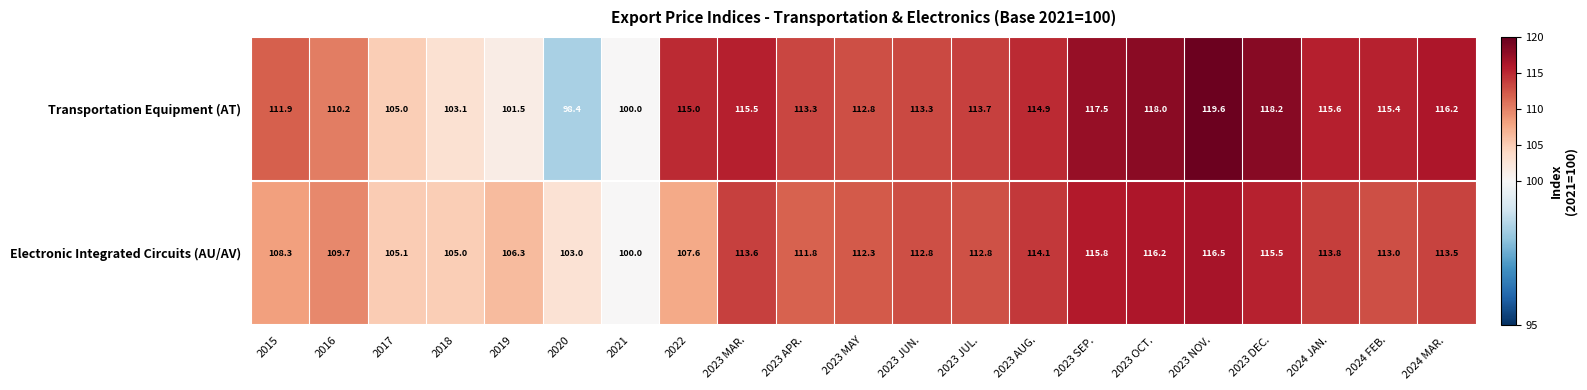

Which series has the largest range (max minus min)?

Transportation Equipment (AT)